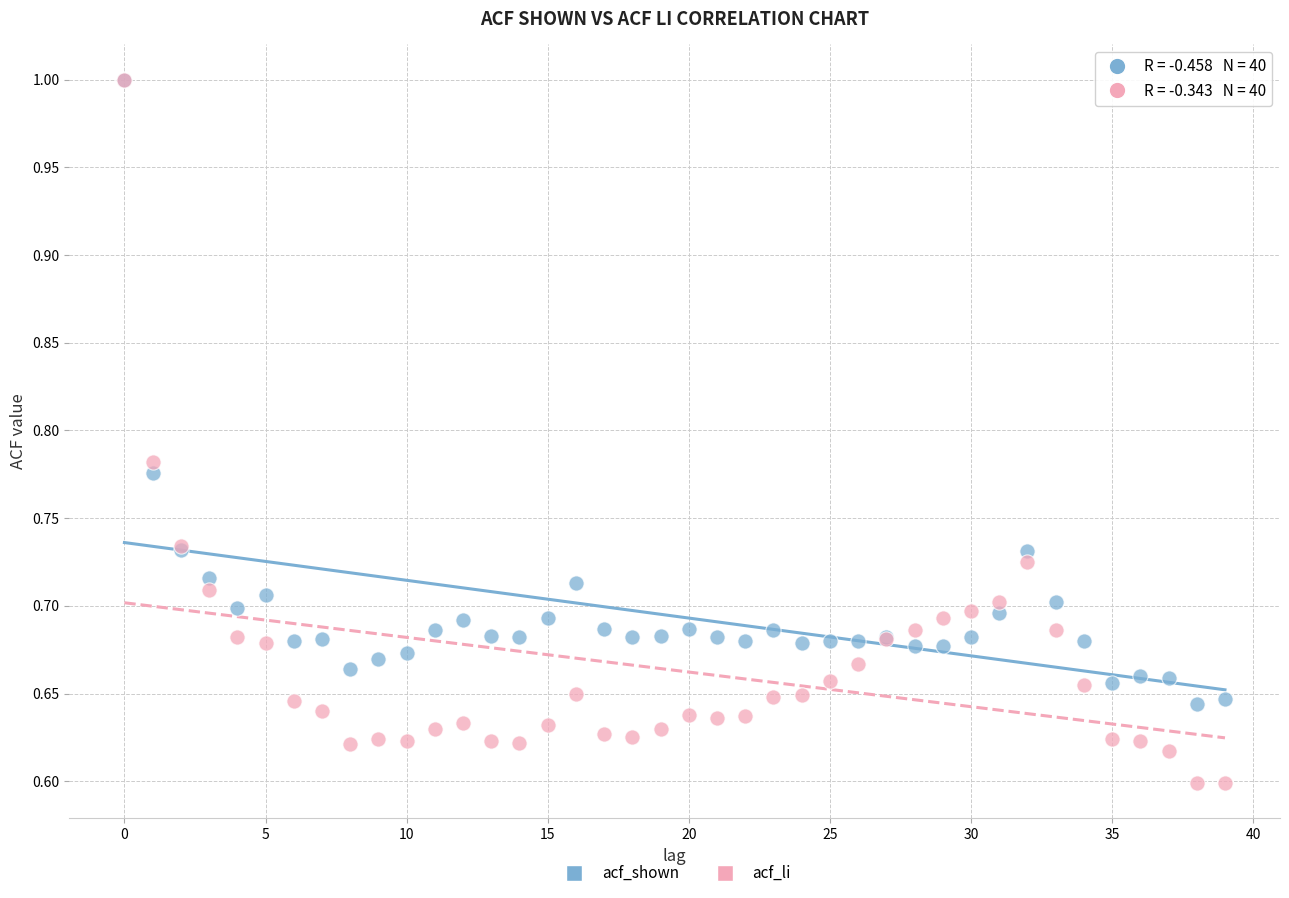

Which series has the largest Y range (max minus min)?

acf_li